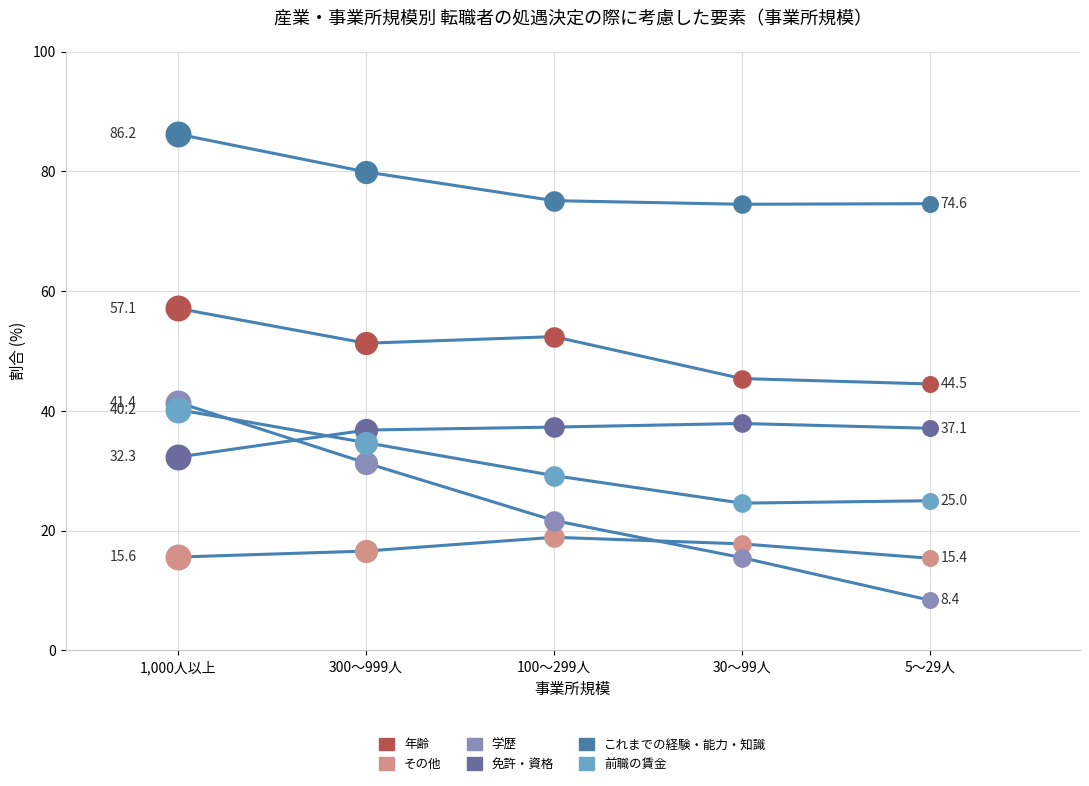

At how many categories does at least one series exceed 28?

5